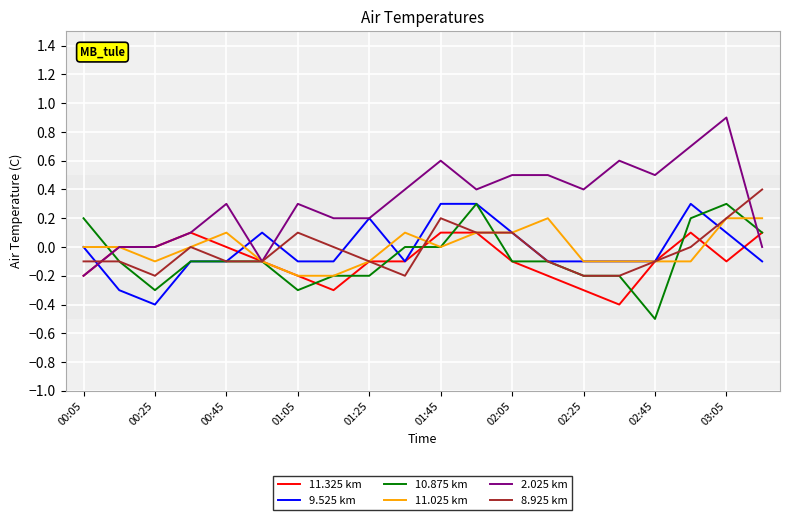

What is the lowest value of the 11.325 km series?

-0.4